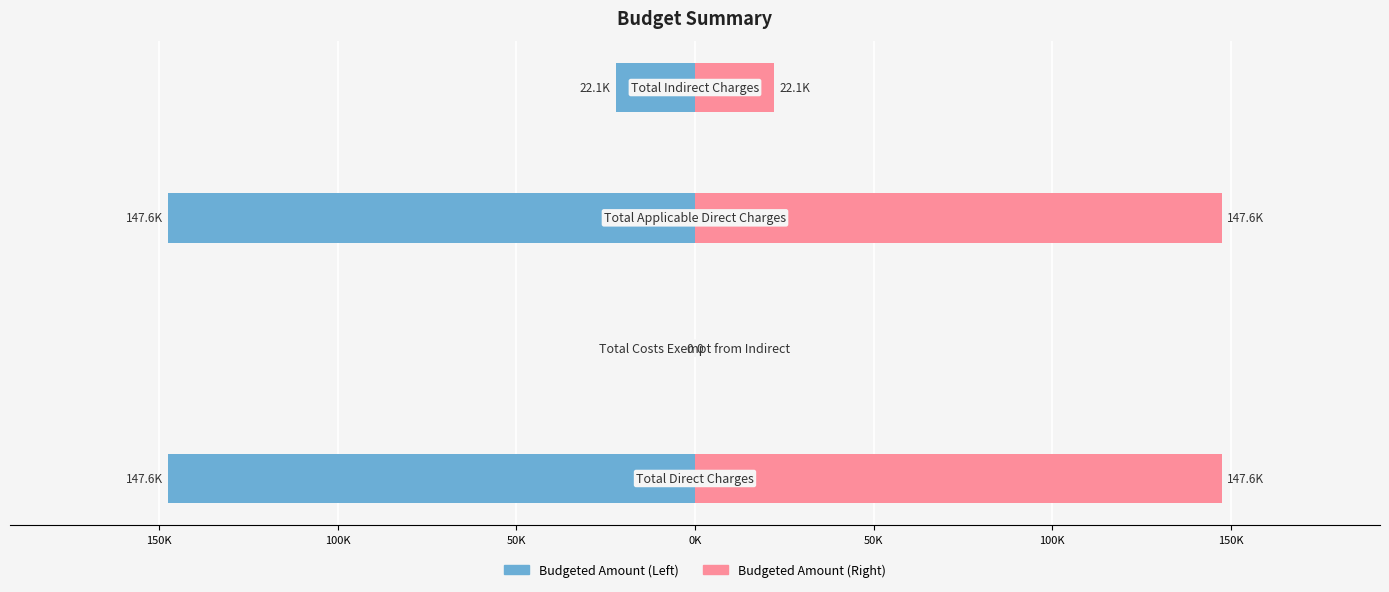

What are all the series names shown in the legend?

Budgeted Amount (Left), Budgeted Amount (Right)